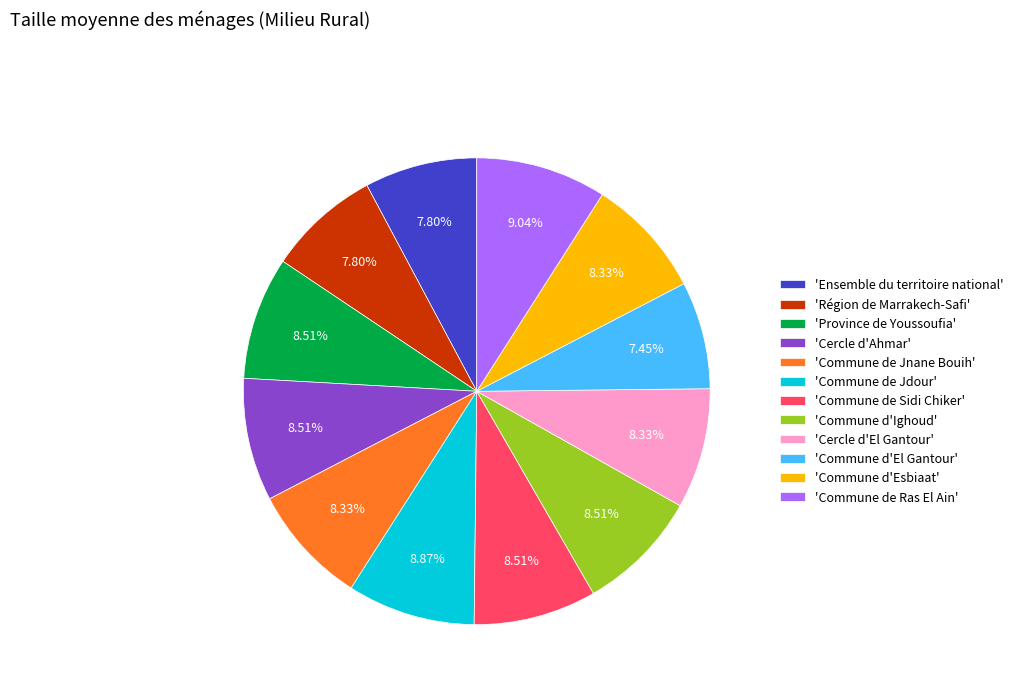

Is there a majority slice in this chart?

No